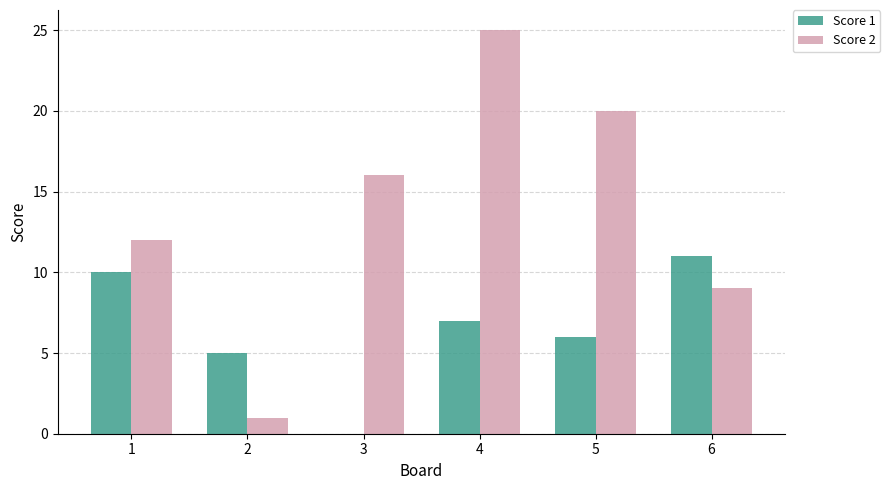

The Score 2 series shows 17 at 1. True or false?

False